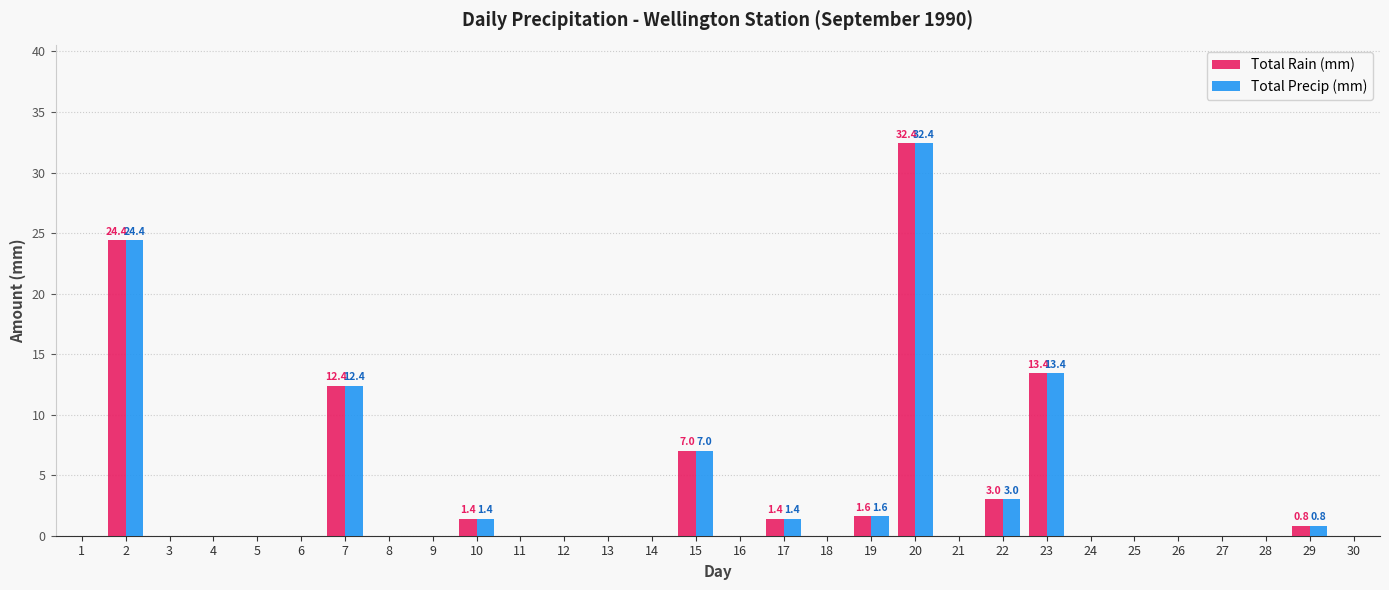

Reading left to right, what are all the values shown in this chart?

Total Rain (mm): 1=0.0	2=24.4	3=0.0	4=0.0	5=0.0	6=0.0	7=12.4	8=0.0	9=0.0	10=1.4	11=0.0	12=0.0	13=0.0	14=0.0	15=7.0	16=0.0	17=1.4	18=0.0	19=1.6	20=32.4	21=0.0	22=3.0	23=13.4	24=0.0	25=0.0	26=0.0	27=0.0	28=0.0	29=0.8	30=0.0
Total Precip (mm): 1=0.0	2=24.4	3=0.0	4=0.0	5=0.0	6=0.0	7=12.4	8=0.0	9=0.0	10=1.4	11=0.0	12=0.0	13=0.0	14=0.0	15=7.0	16=0.0	17=1.4	18=0.0	19=1.6	20=32.4	21=0.0	22=3.0	23=13.4	24=0.0	25=0.0	26=0.0	27=0.0	28=0.0	29=0.8	30=0.0